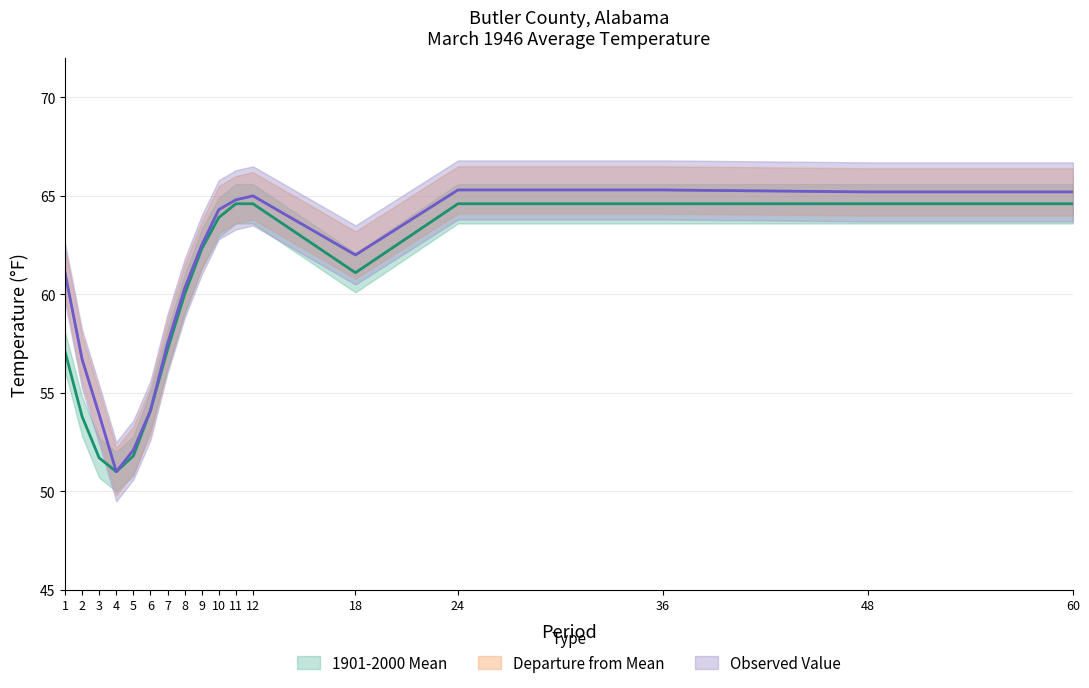

True or false: 1901-2000 Mean has more than 2 interior local peaks.

False